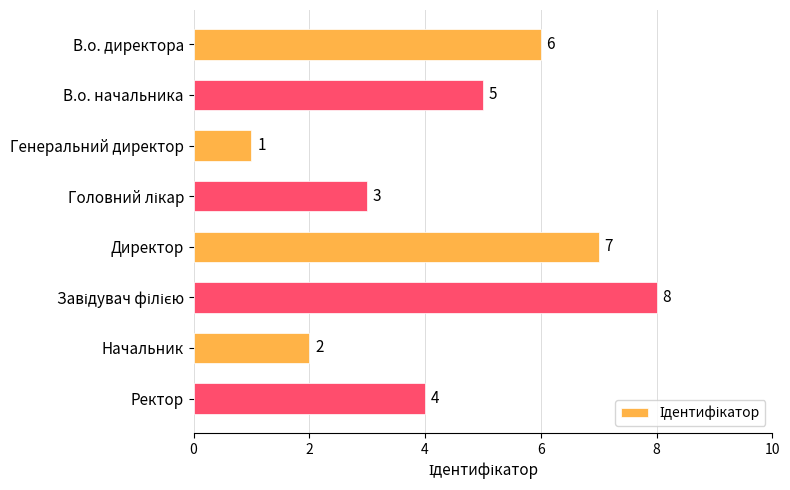

Reading top to bottom, extract all data points from this chart.

6	5	1	3	7	8	2	4